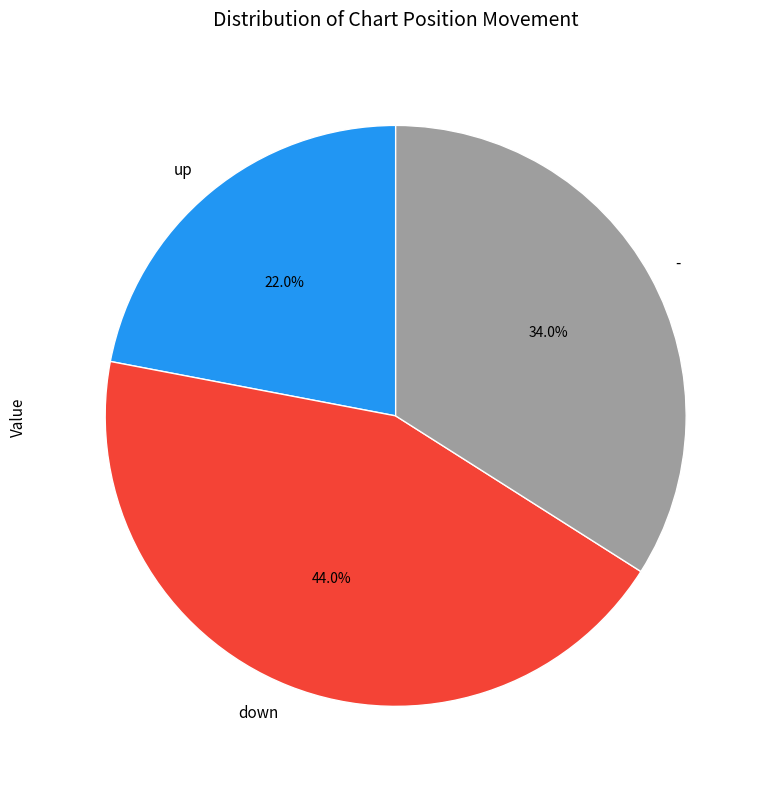

Which has a higher value, down or up?

down